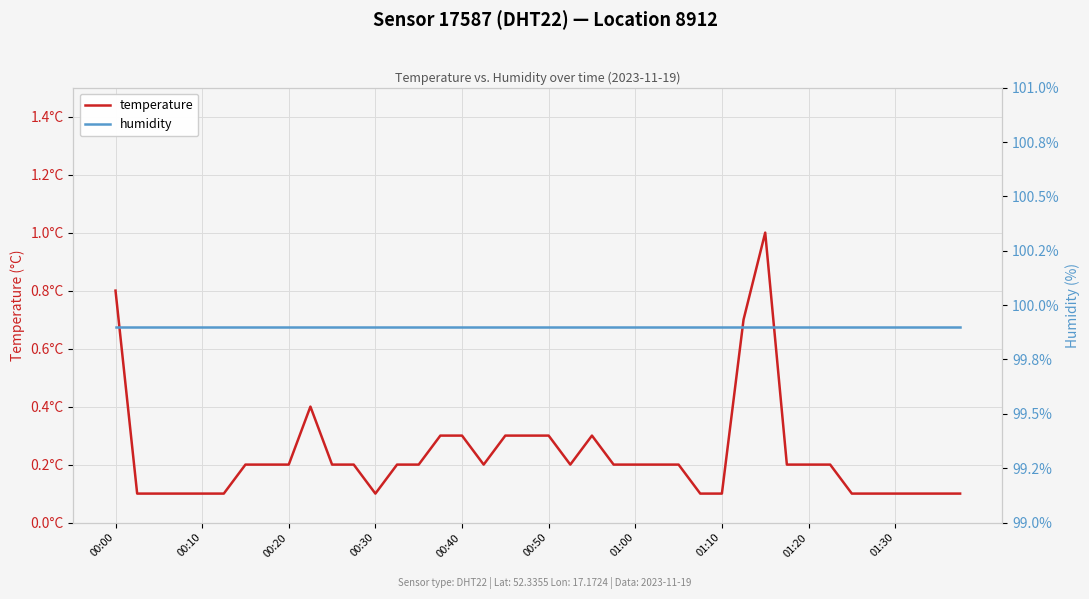

What is the spread (max minus min) of values at 00:30?

99.8